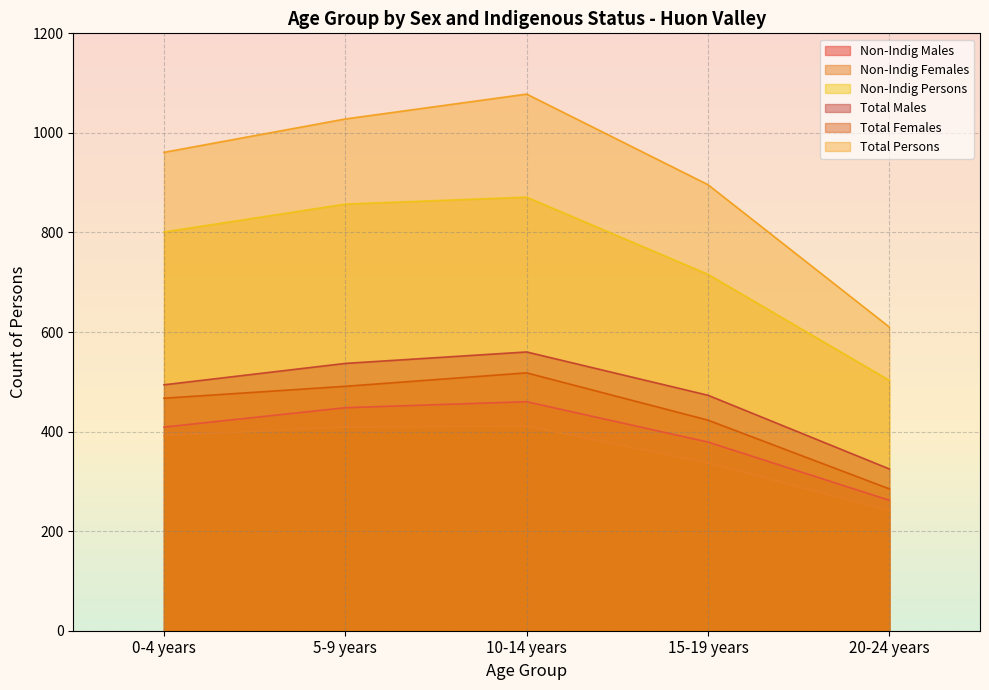

Which series has the largest total across all categories?

Total Persons